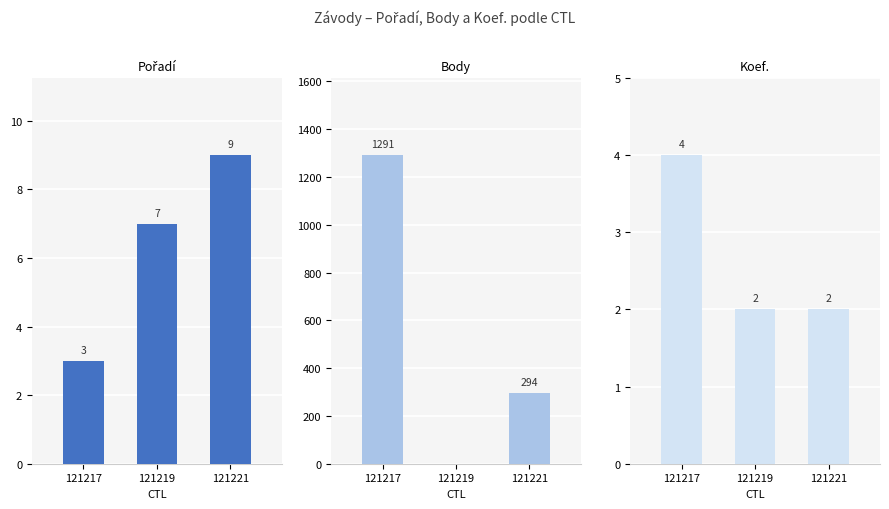

What is the maximum value for Pořadí?

9